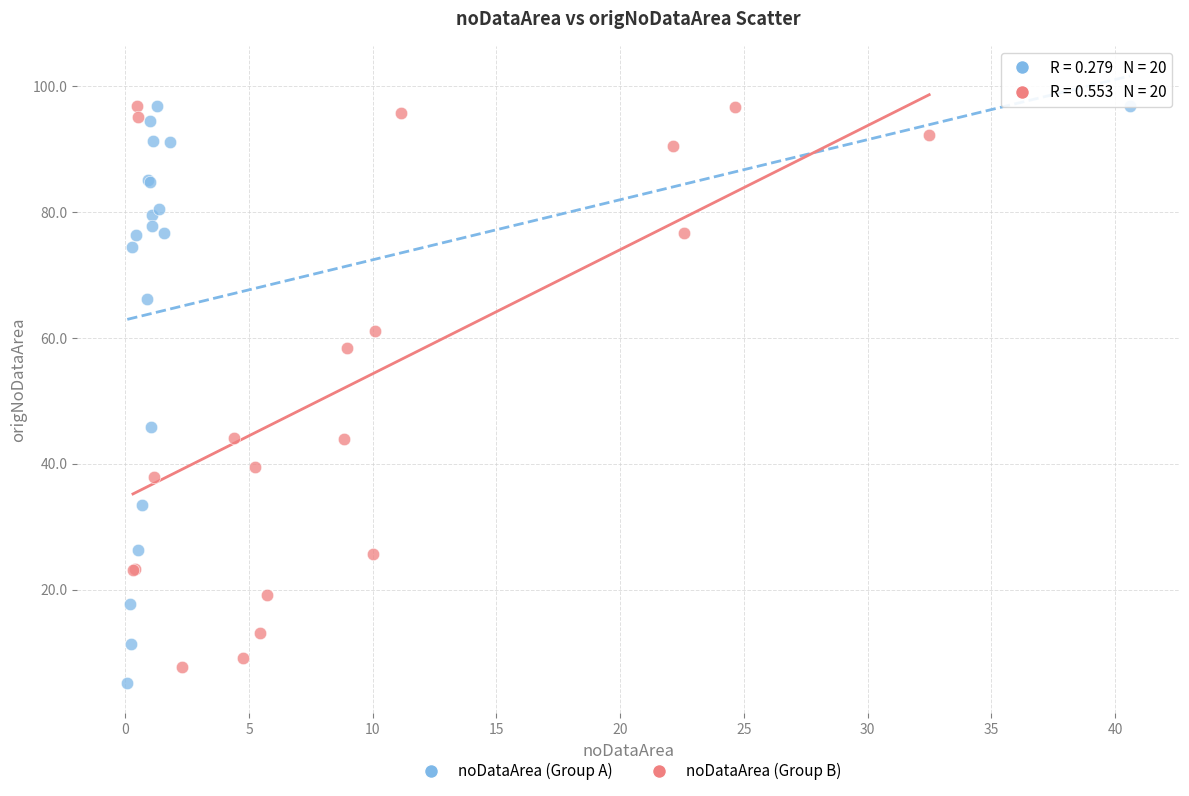

What are all the series names shown in the legend?

noDataArea (Group A), noDataArea (Group B)